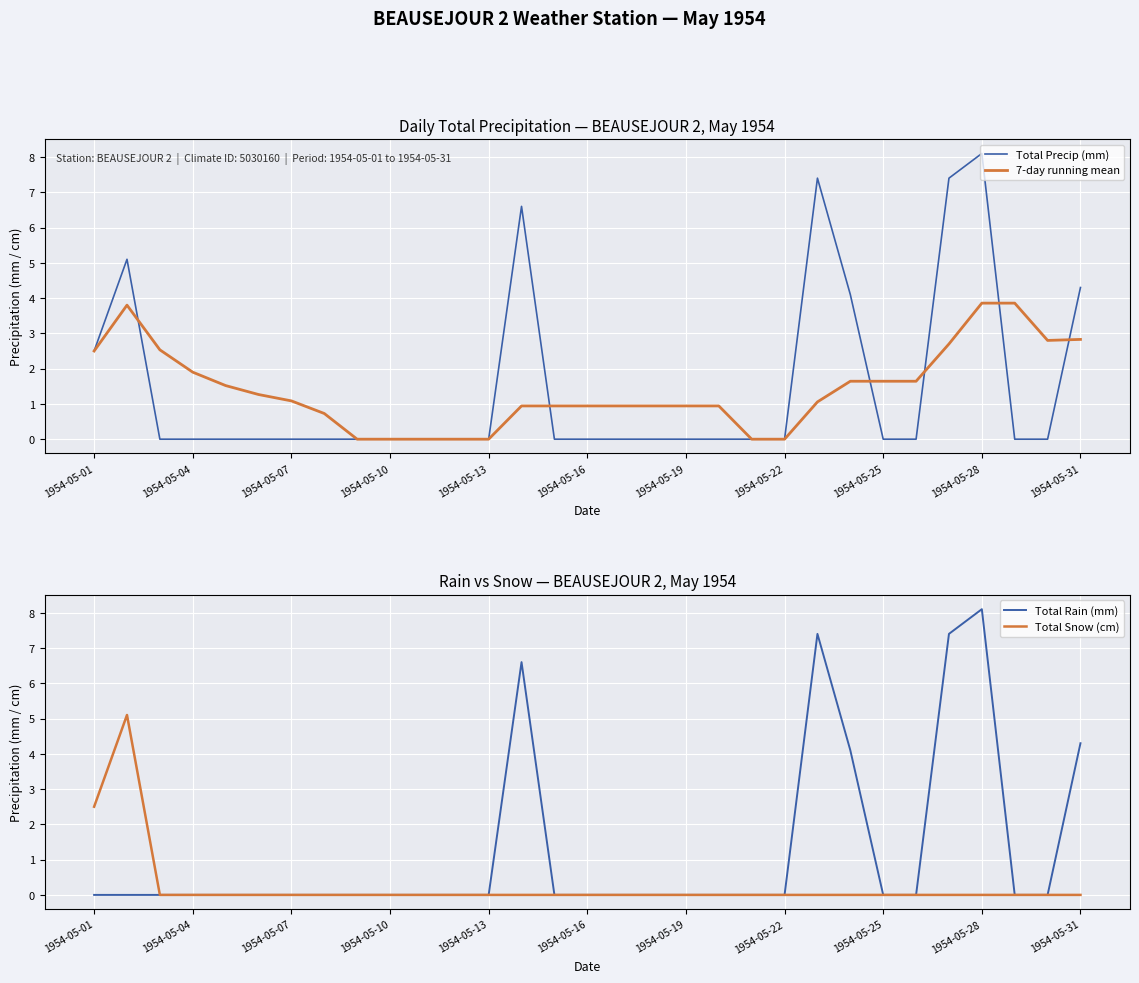

Read the Total Rain (mm) value at 13.

6.6